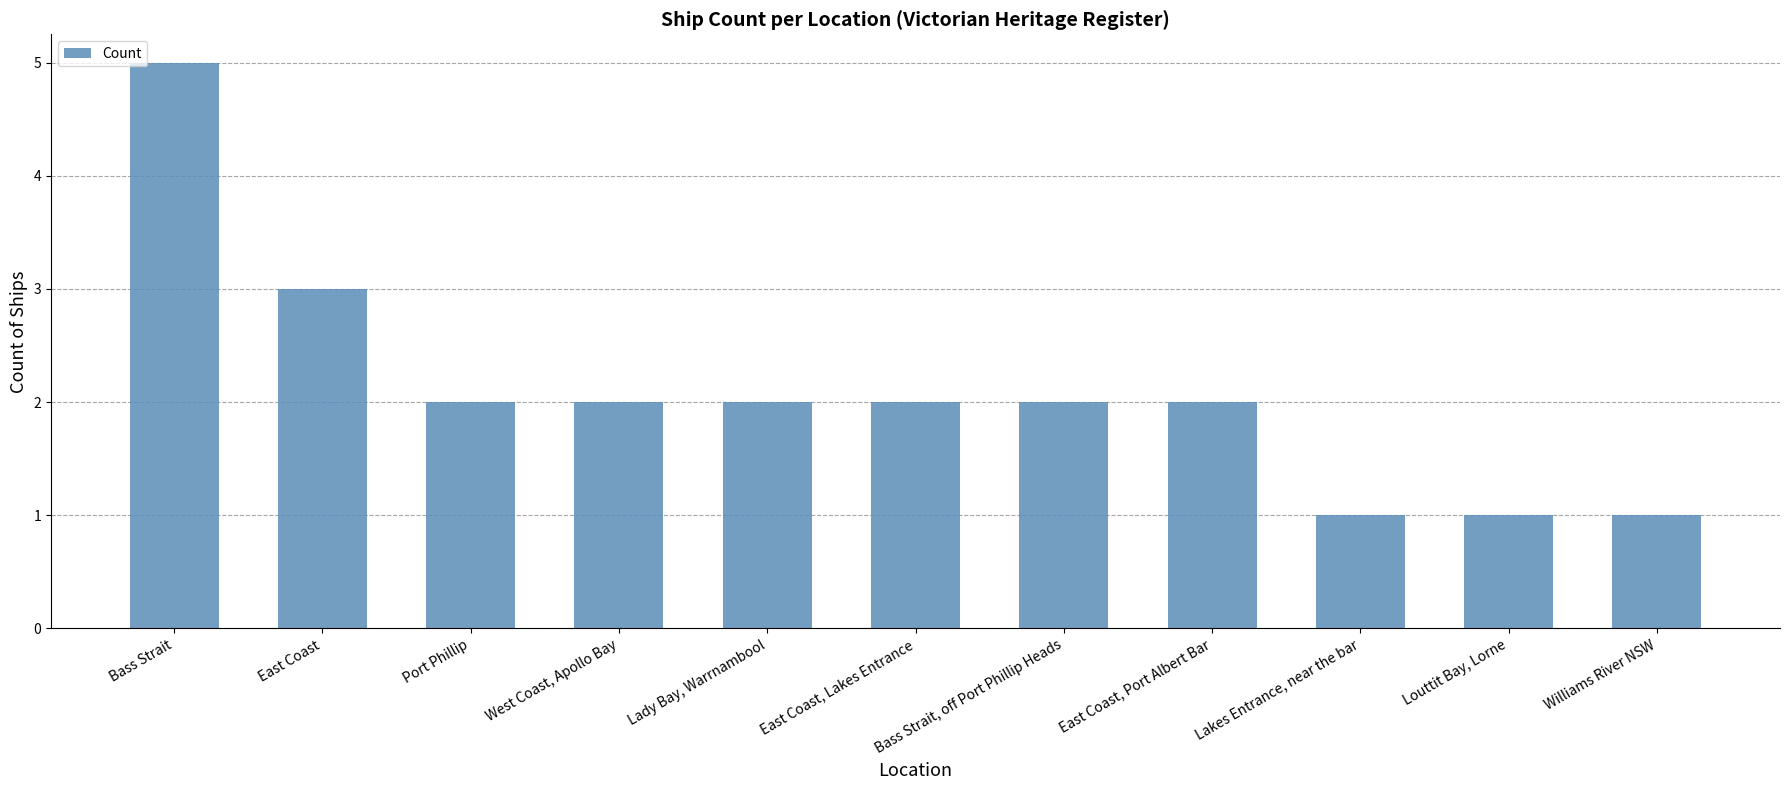

At which label does the data first exceed 2?

Bass Strait